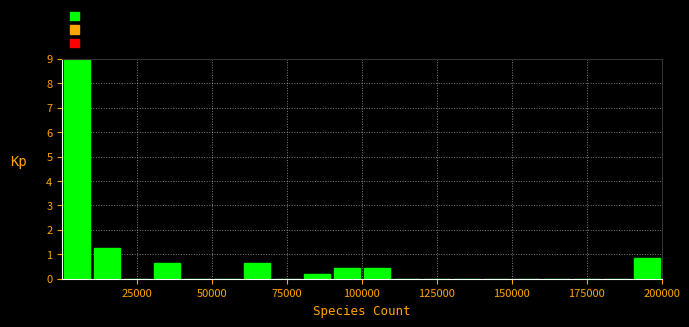

Read against the x-axis, roughly where is the centre of the tallest bar?

5000